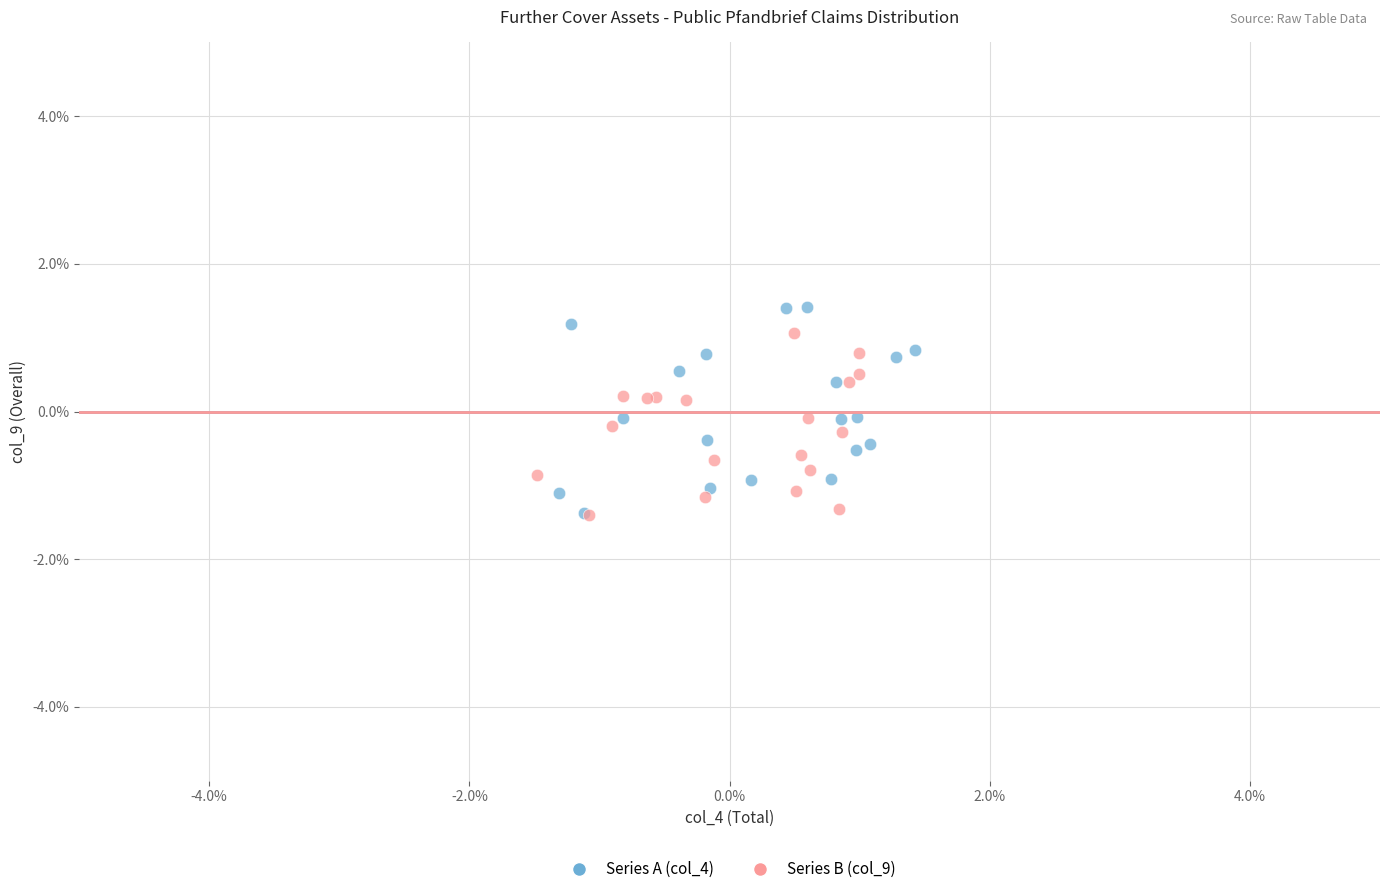

Which series reaches the maximum Y coordinate?

Series A (col_4)